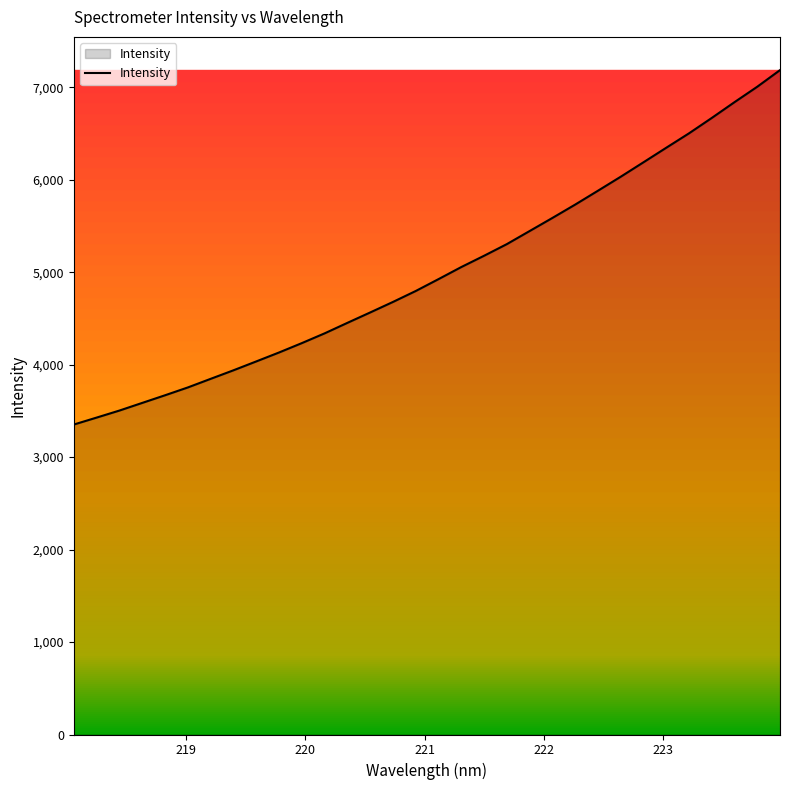

What is the smallest value displayed?

3352.4